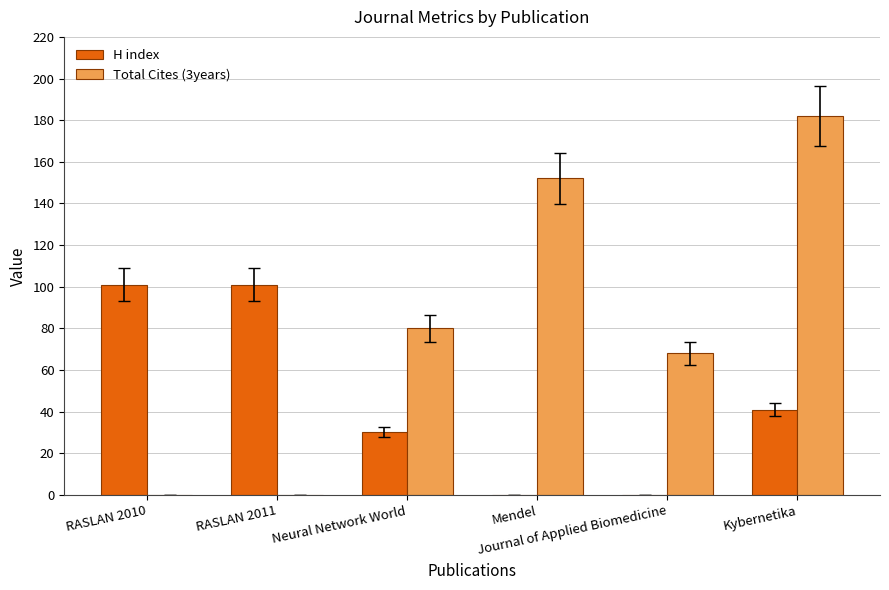

How many categories are shown in the chart?

6